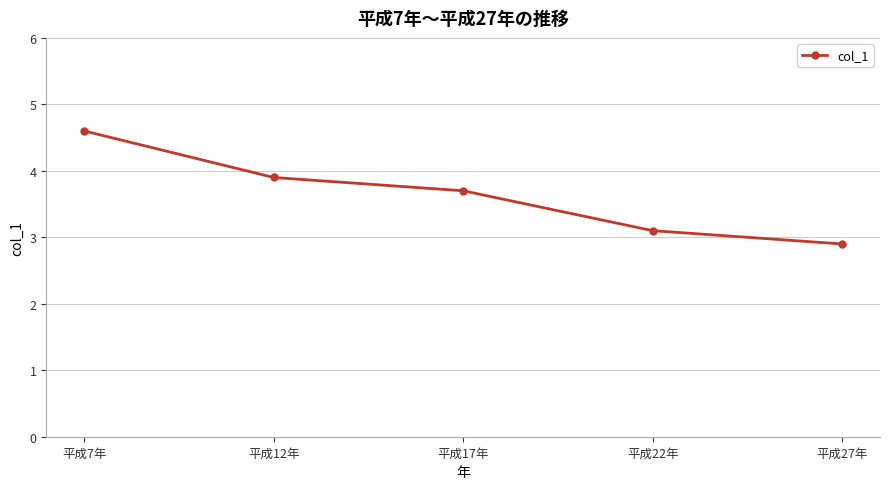

What is the label of the 4th point from the right?

平成12年